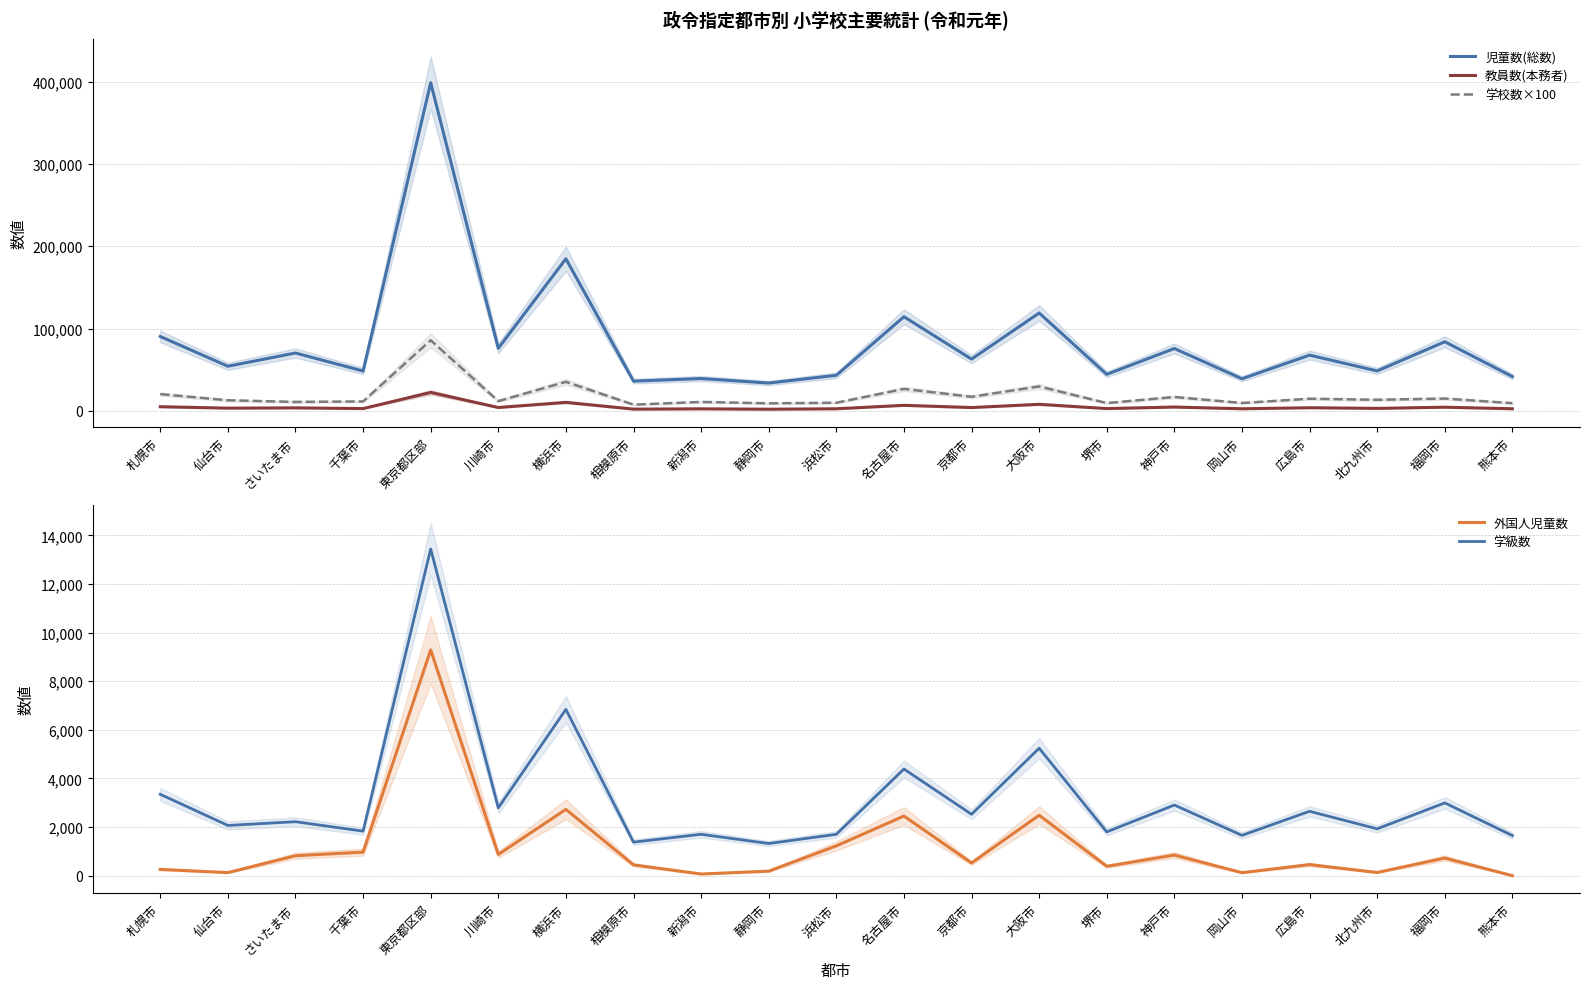

What is the label of the 3rd point from the right?

北九州市